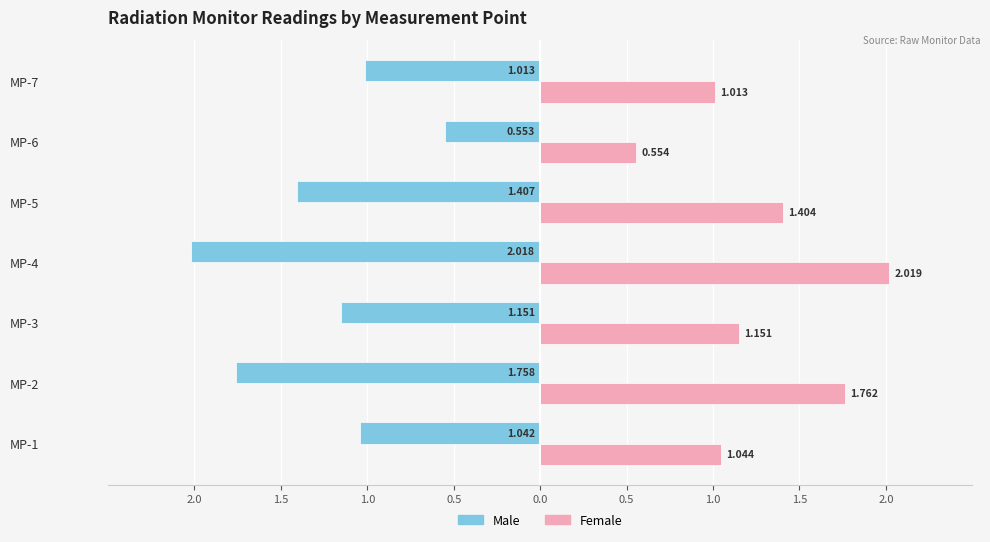

What is the value of the Female bar at the 2nd from the left?

1.8